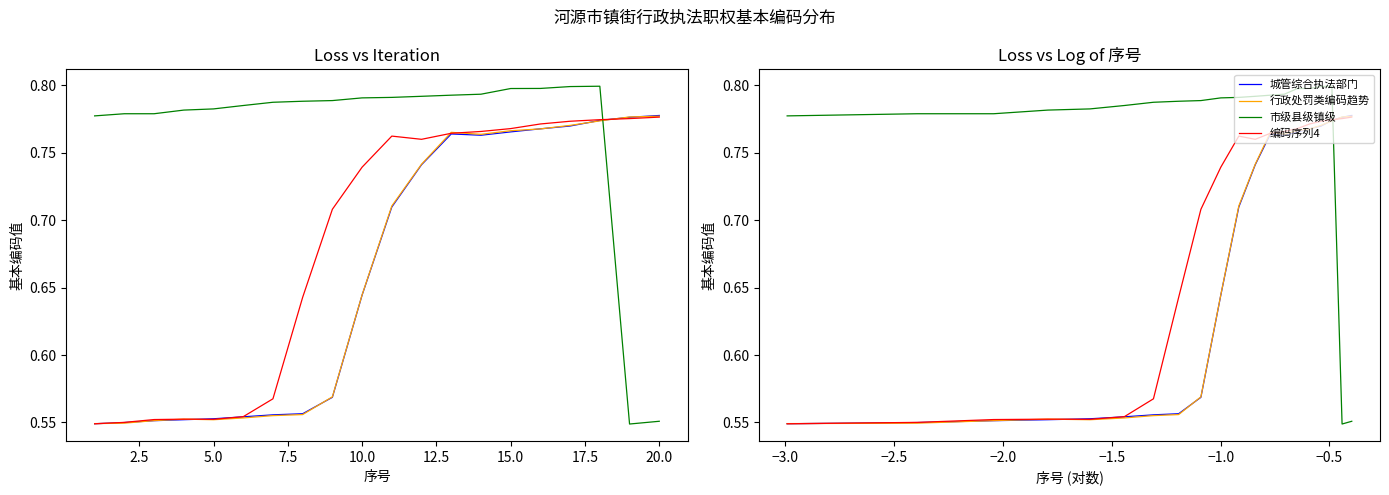

What is the difference between the highest and lowest values at 19?

0.2